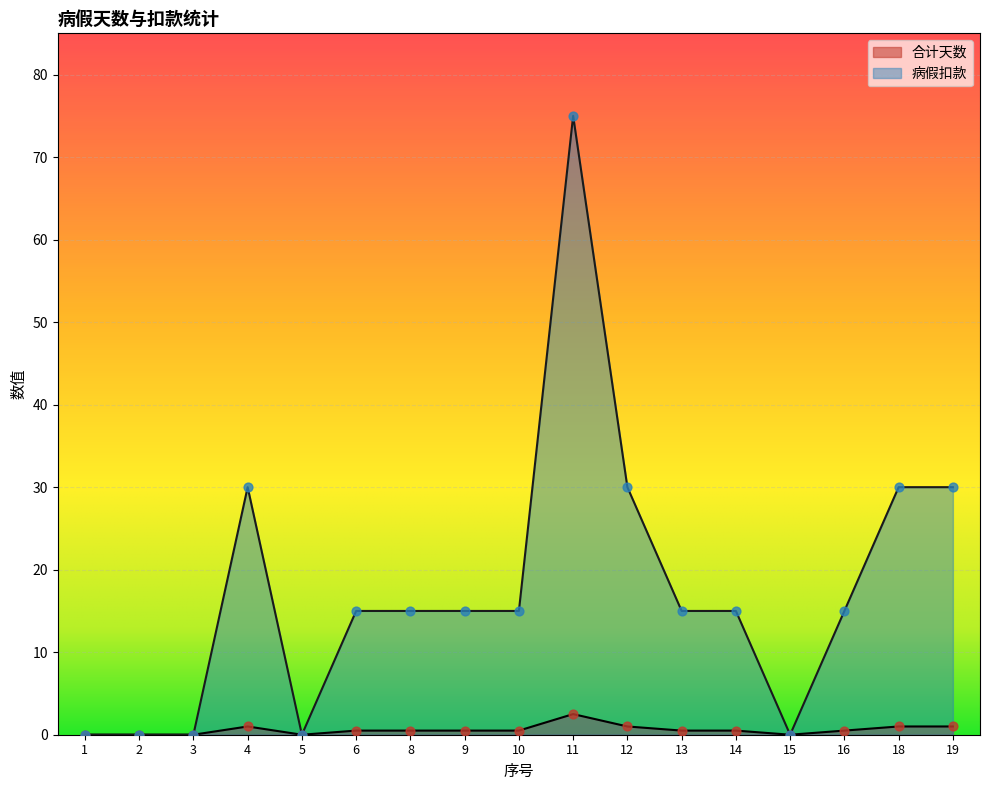

Is the value of 病假扣款 at 10 greater than the value of 合计天数 at 12?

Yes